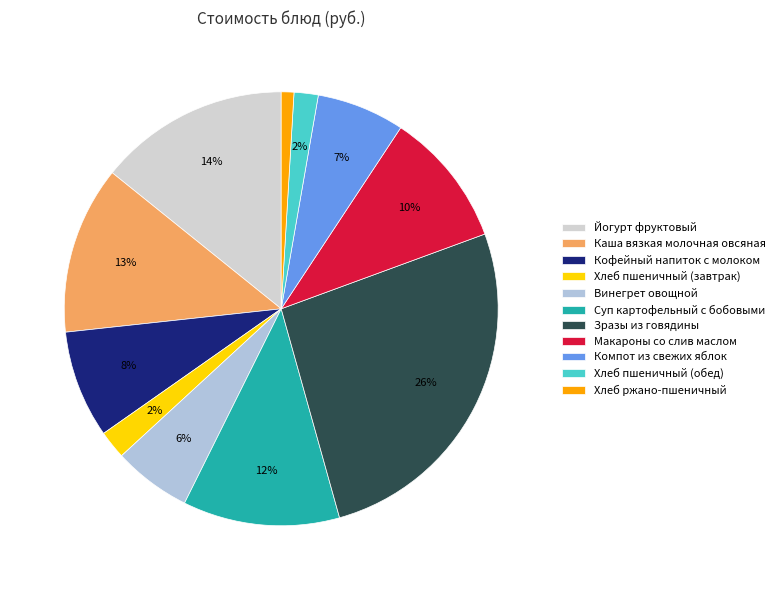

Rank the categories by value from lowest to highest.

Хлеб ржано-пшеничный, Хлеб пшеничный (обед), Хлеб пшеничный (завтрак), Винегрет овощной, Компот из свежих яблок, Кофейный напиток с молоком, Макароны со слив маслом, Суп картофельный с бобовыми, Каша вязкая молочная овсяная, Йогурт фруктовый, Зразы из говядины